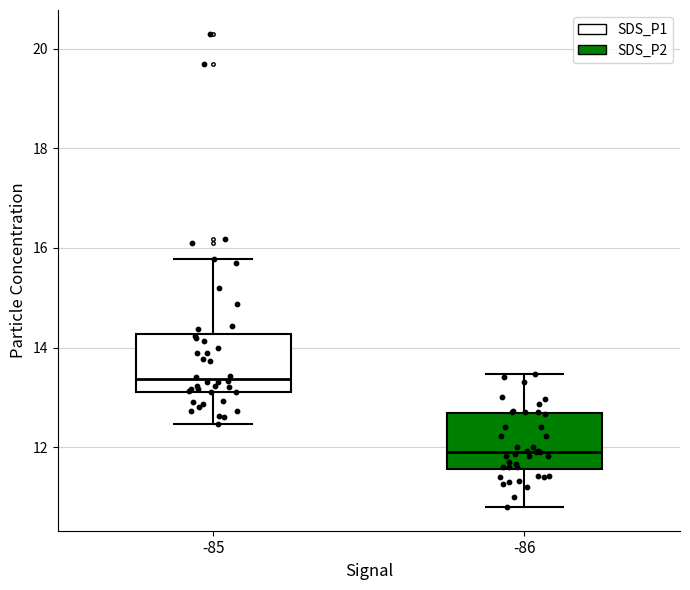

Which box has the lowest median line?

-86